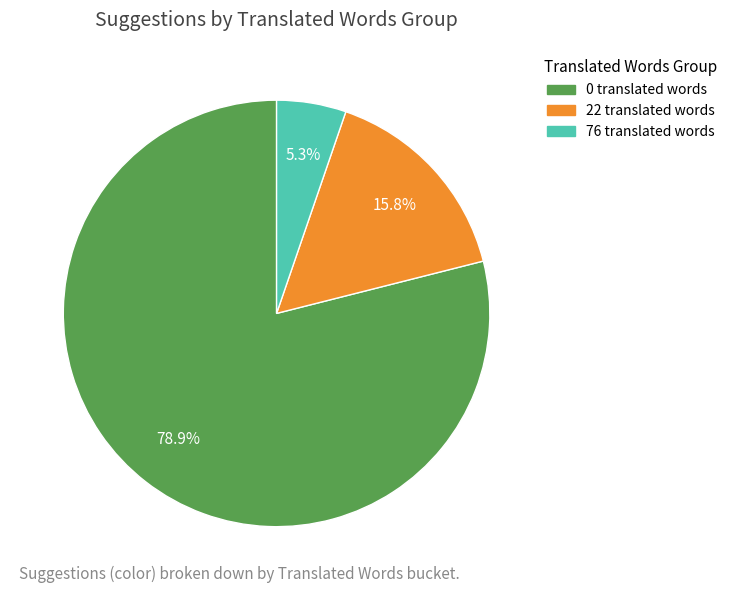

Is there any slice that represents more than half of the pie?

Yes